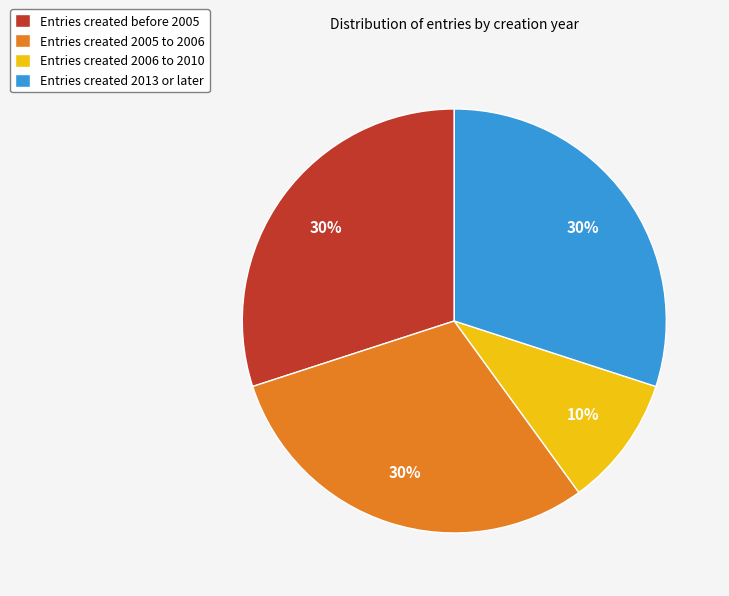

Is there a majority slice in this chart?

No